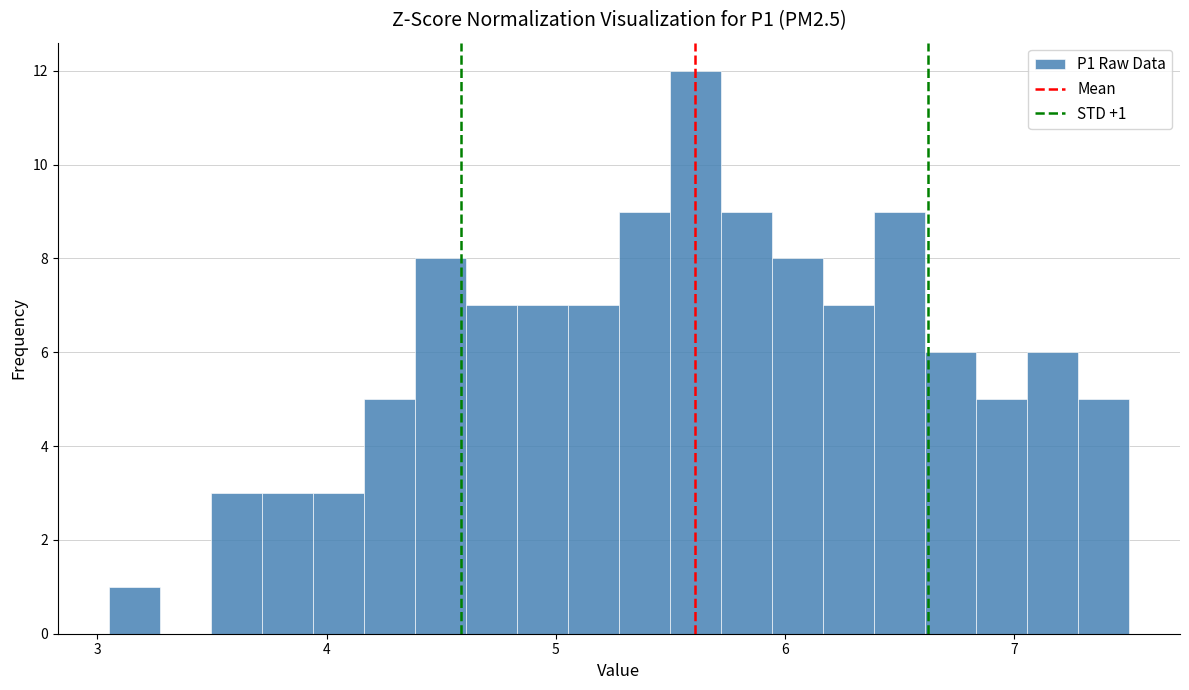

Around what value on the x-axis is the tallest bar? Give the approximate position of its centre, as read against the axis.

5.6